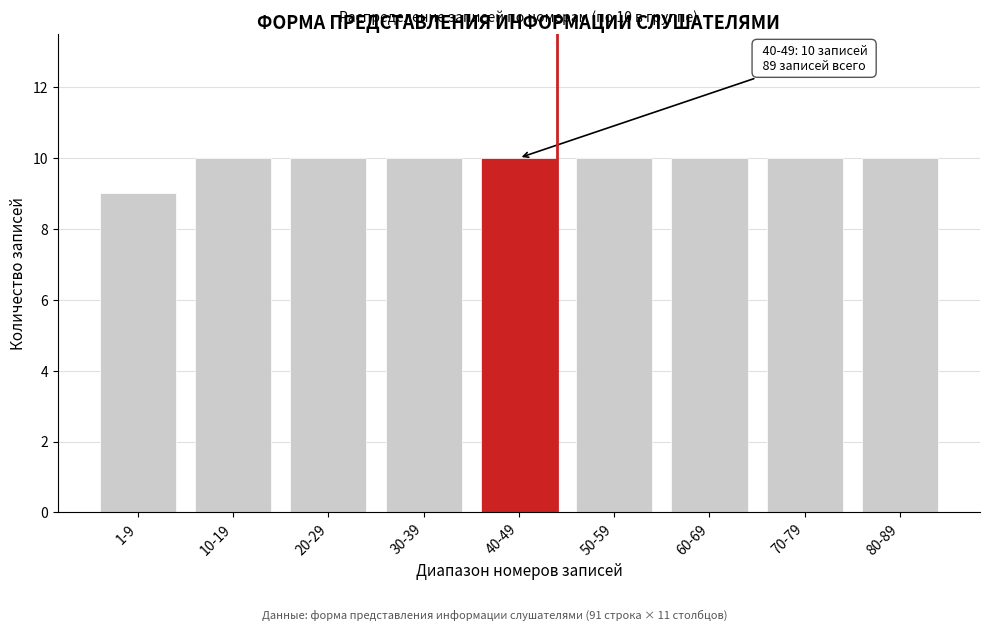

Reading left to right, what are all the values shown in this chart?

1-9=9	10-19=10	20-29=10	30-39=10	40-49=10	50-59=10	60-69=10	70-79=10	80-89=10